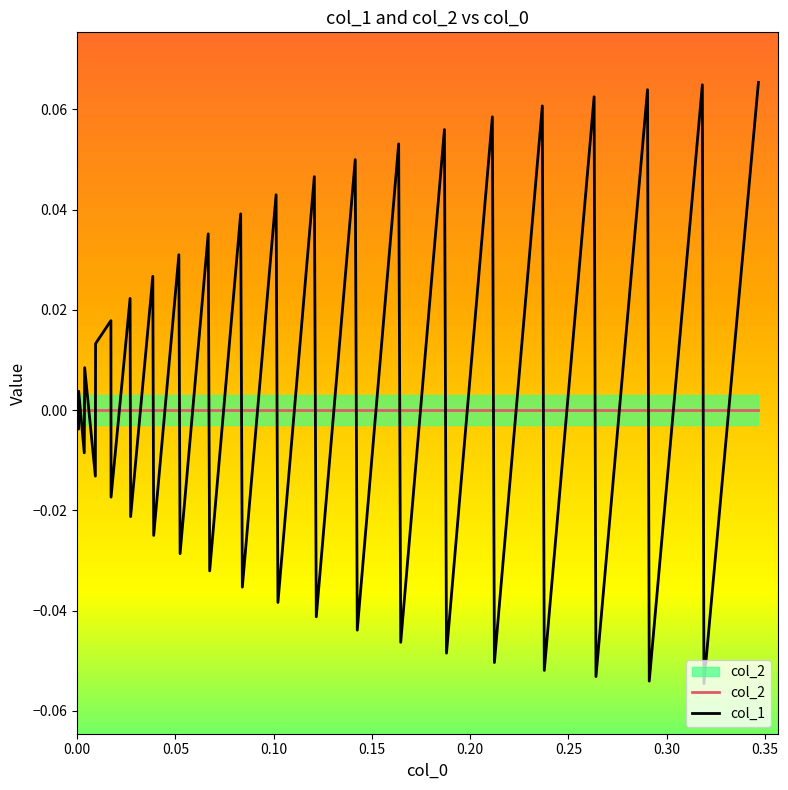

List the series in order of their peak value, lowest first.

col_2, col_1